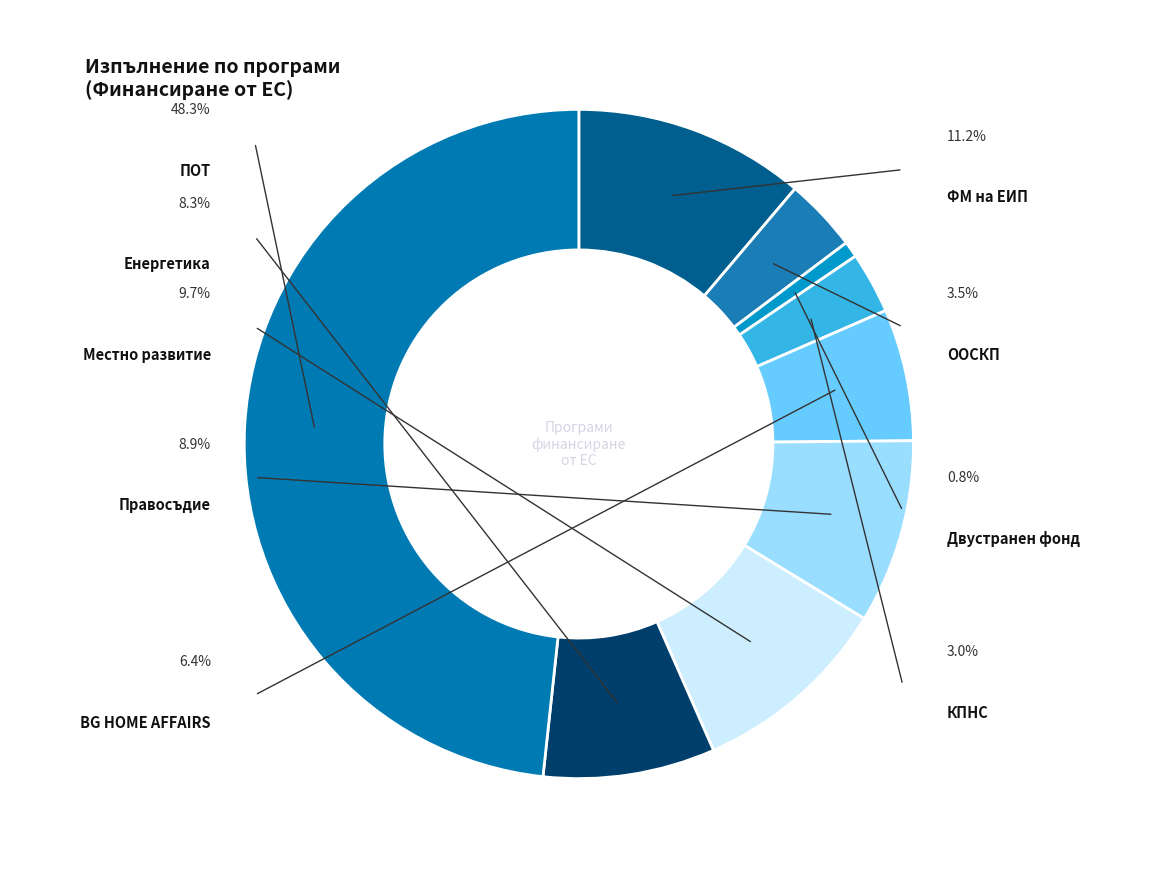

To the nearest percent, what is the difference between the Енергетика and Двустранен фонд slice percentages?

8%